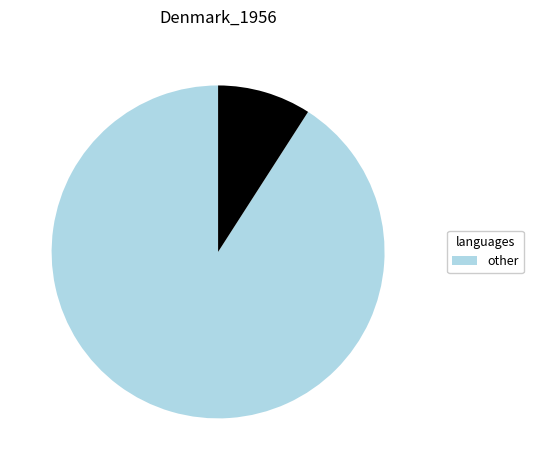

Is there any slice that represents more than half of the pie?

Yes